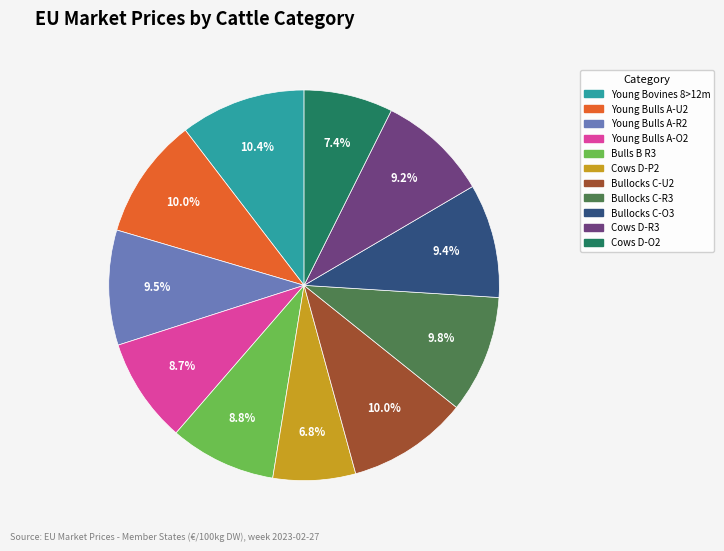

Does any single category account for the majority?

No